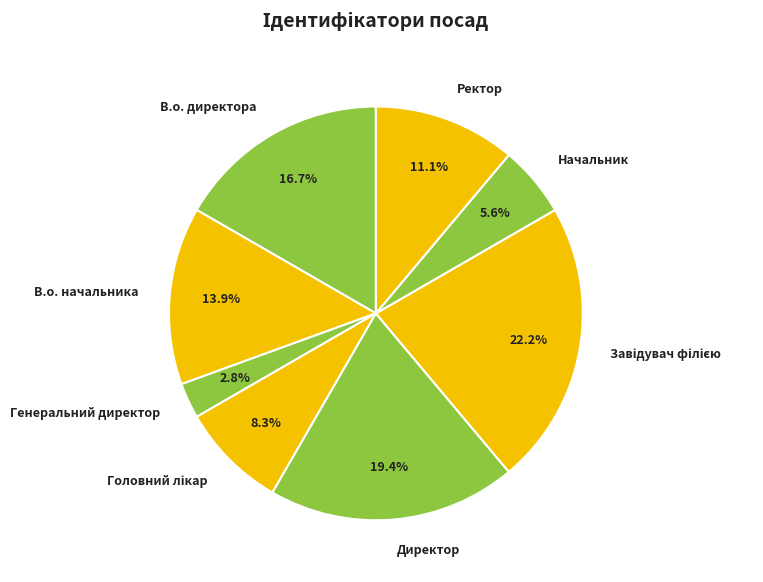

How many segments does this pie chart have?

8